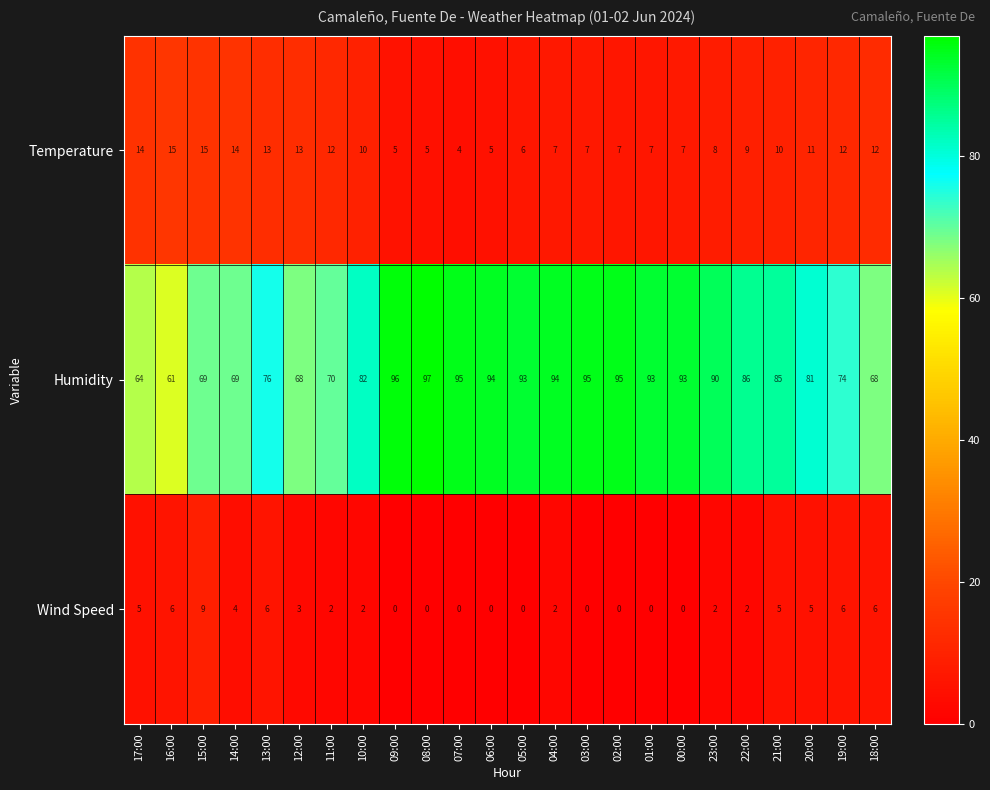

What is the highest value of the Temperature series?

15